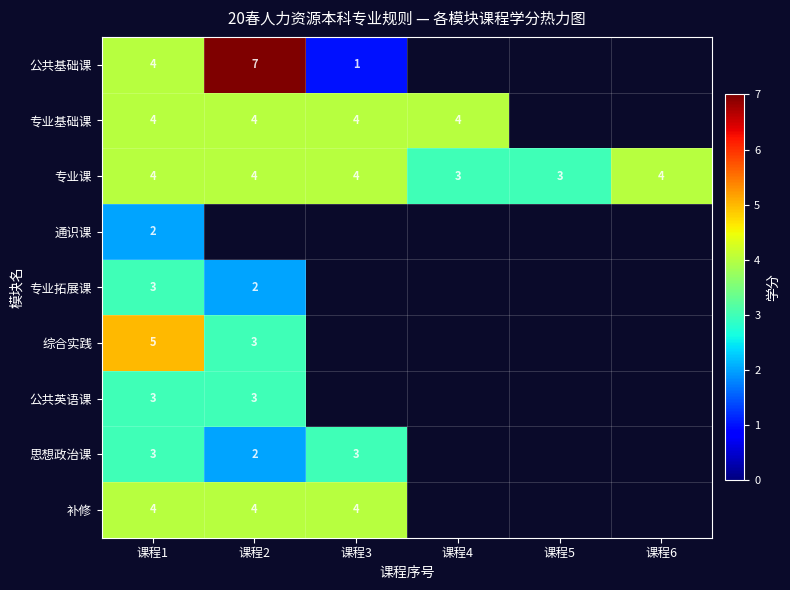

The 思想政治课 series shows 2 at 课程1. True or false?

False